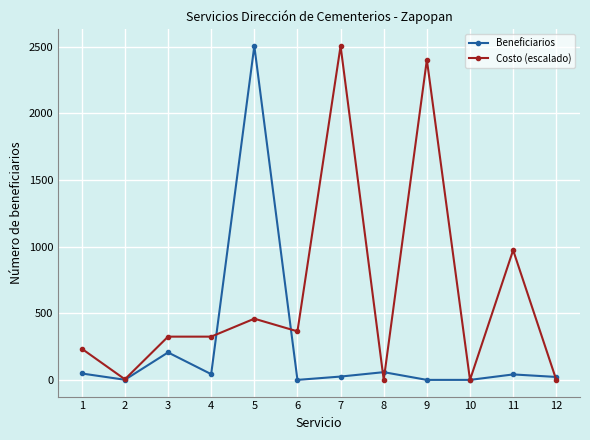

Is the value of Costo (escalado) at 4 greater than the value of Beneficiarios at 4?

Yes